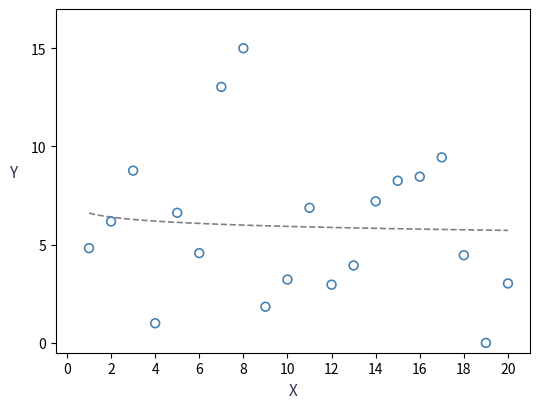

What is the range of Y values (max minus min)?

15.0